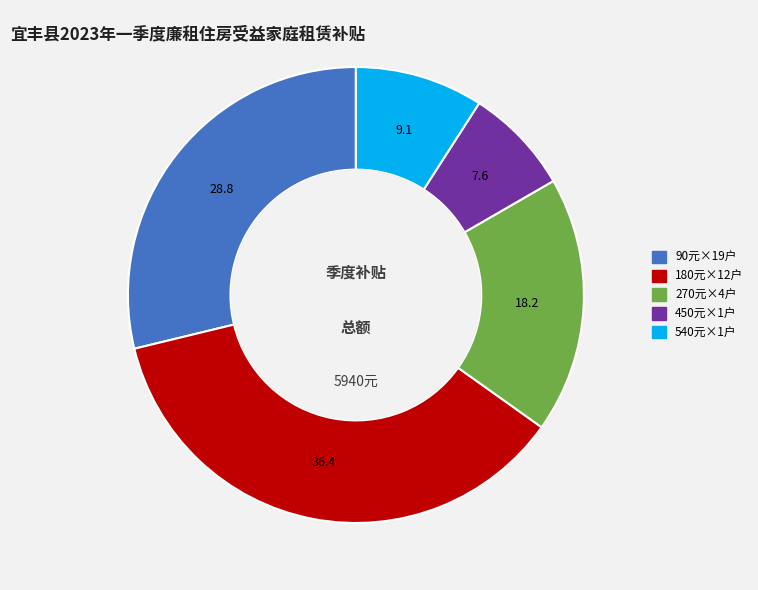

Does any single category account for the majority?

No